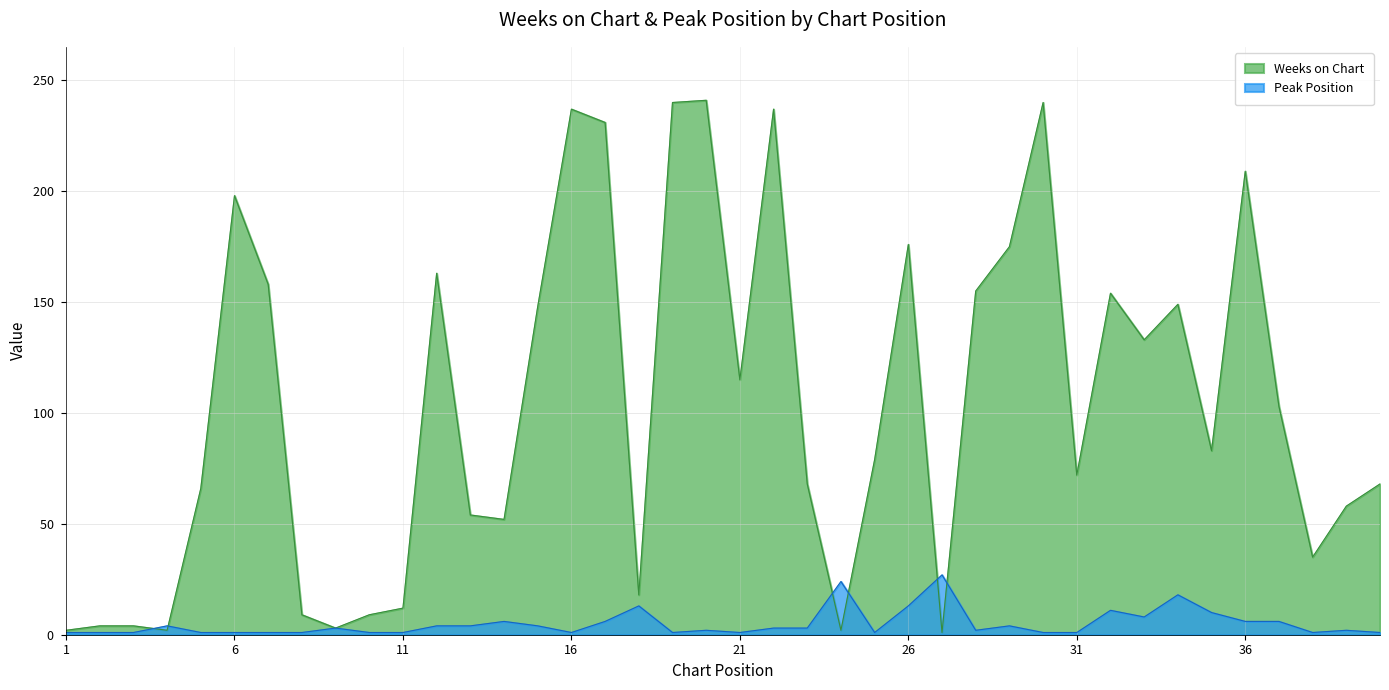

True or false: Weeks on Chart and Peak Position cross at least once.

True